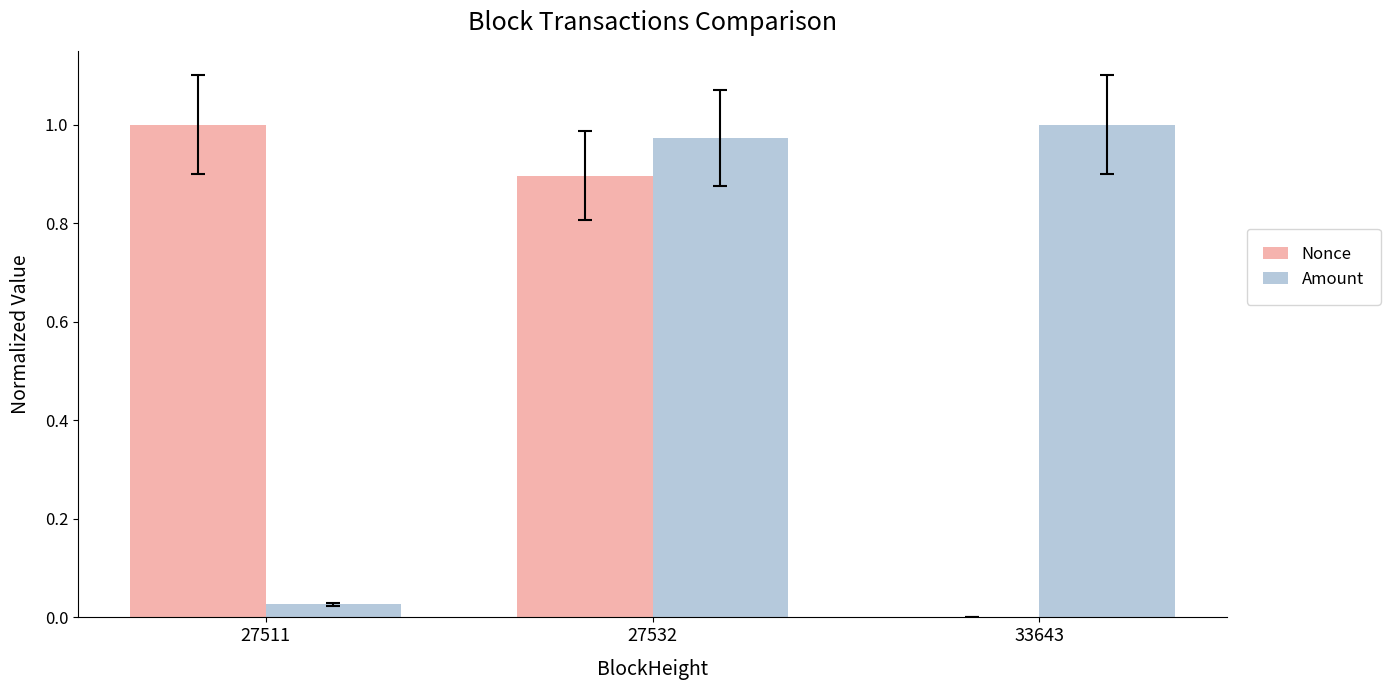

True or false: Nonce has a value of 1.0 at 27511.

True